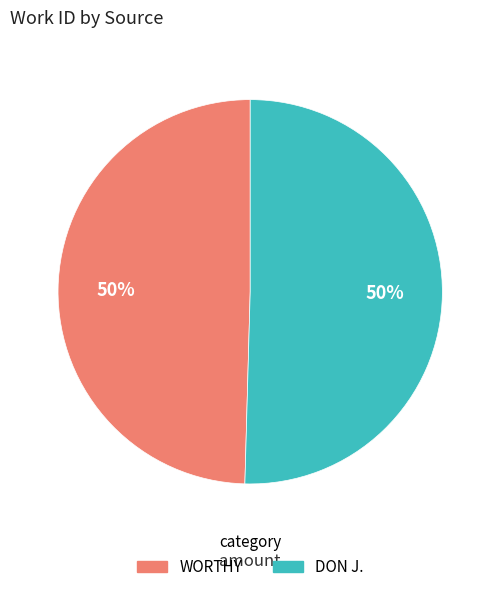

To the nearest percent, what portion does WORTHY represent?

50%